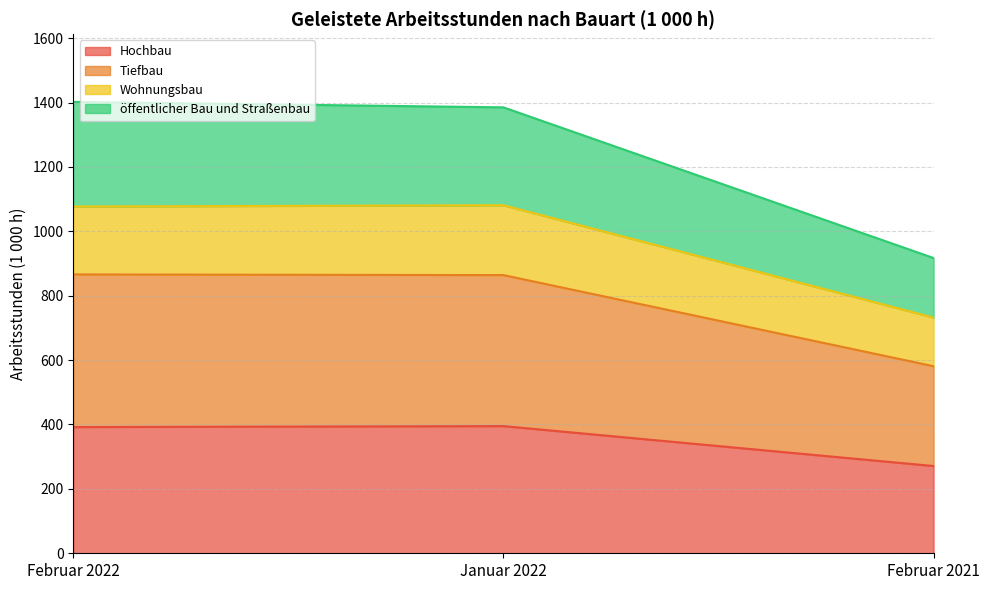

What is the highest value of the Hochbau series?

395